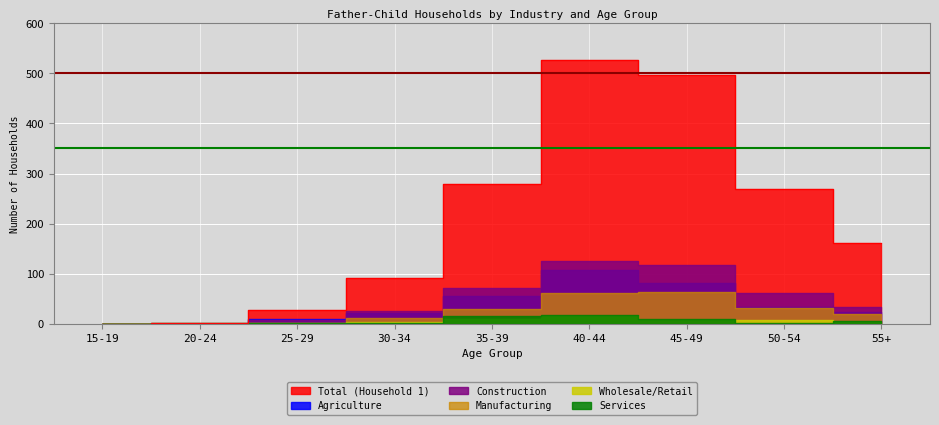

What are all the series names shown in the legend?

Total (Household 1), Agriculture, Construction, Manufacturing, Wholesale/Retail, Services